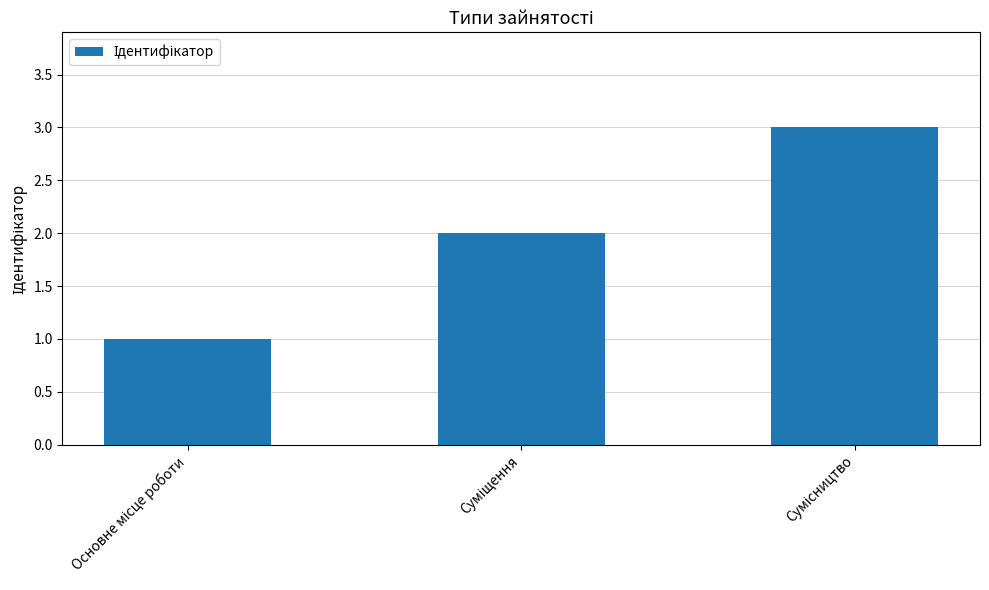

Count the values in the range 1 to 3.

3